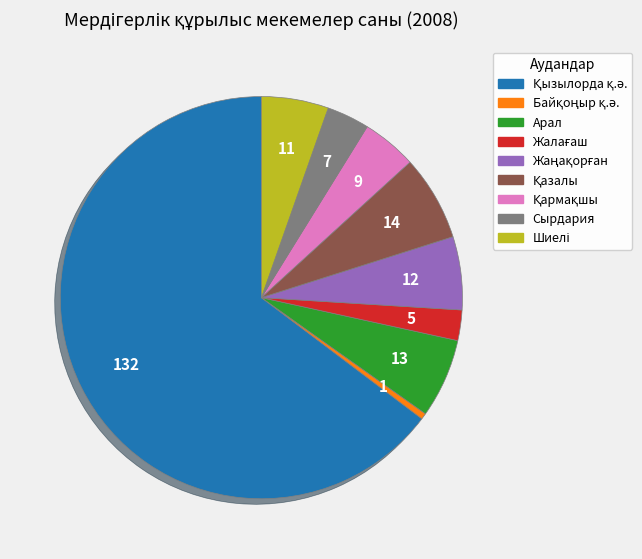

Is it true that Сырдария is 3% of the pie?

True